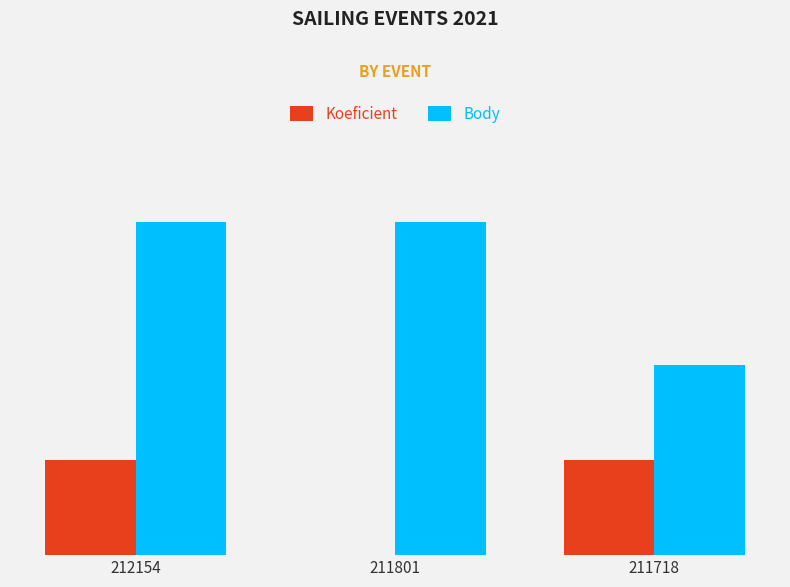

Which series changed the most between 211801 and 211718?

Body